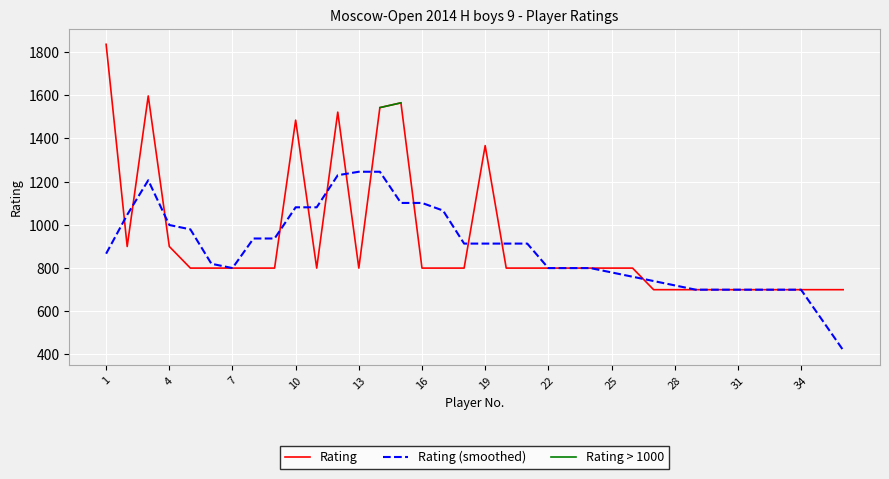

Rank the series by their maximum value, from highest to lowest.

Rating, Rating > 1000, Rating (smoothed)